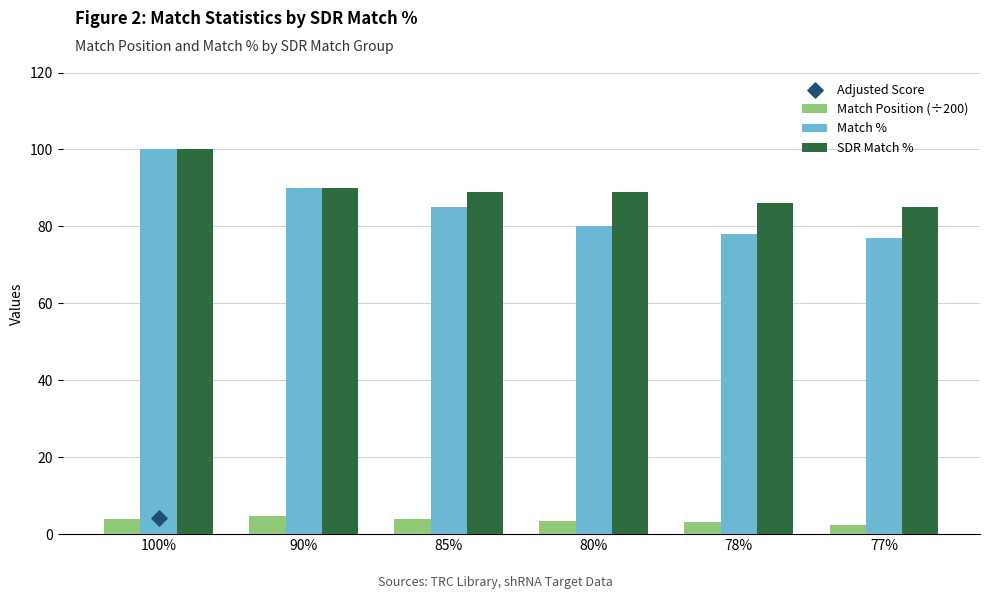

At which category is the sum across all series the highest?

100%